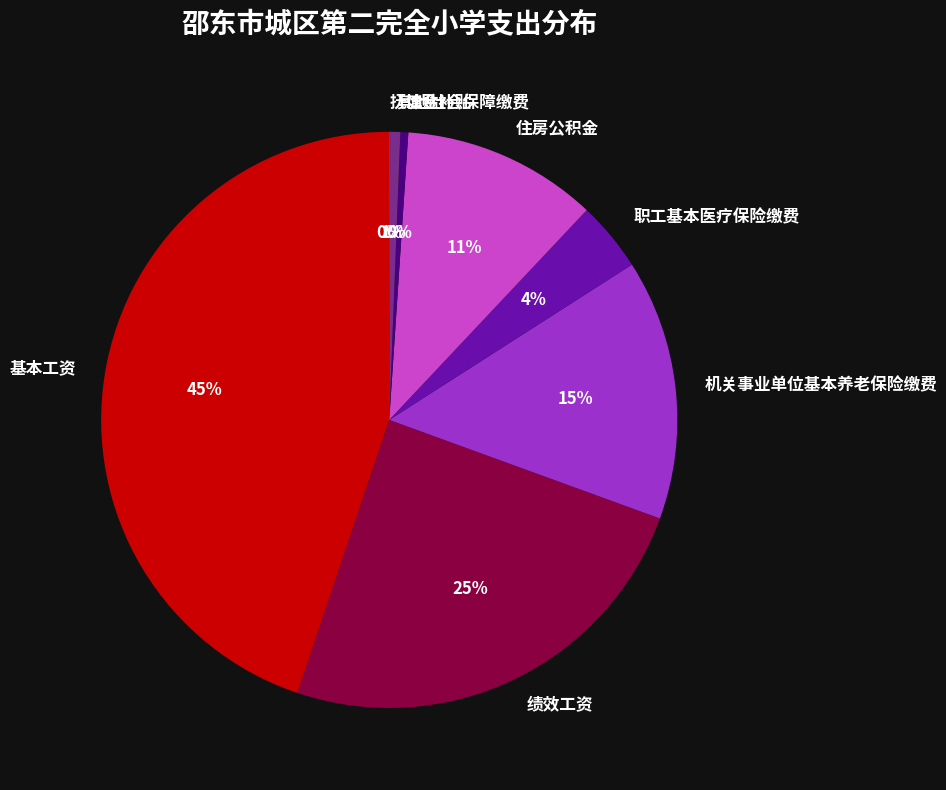

Which category has the biggest portion of the pie?

基本工资